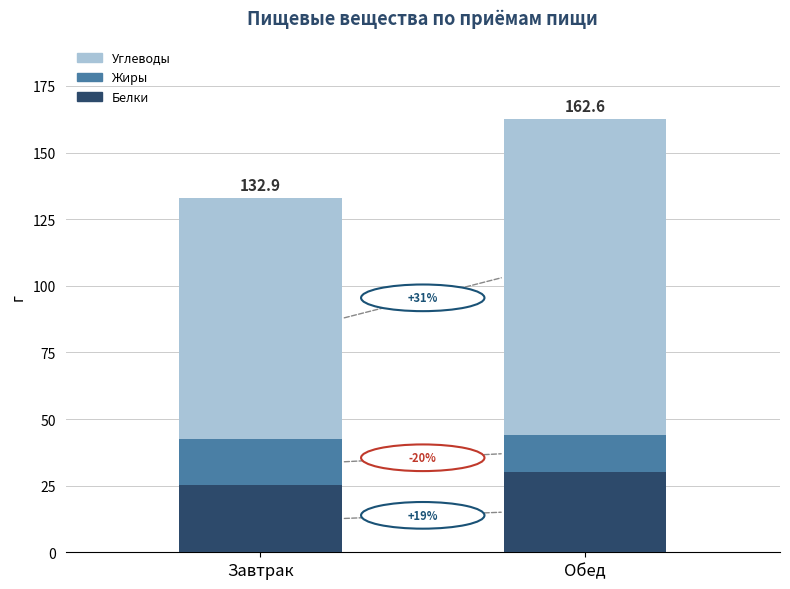

Which series changed the most between Завтрак and Обед?

Углеводы